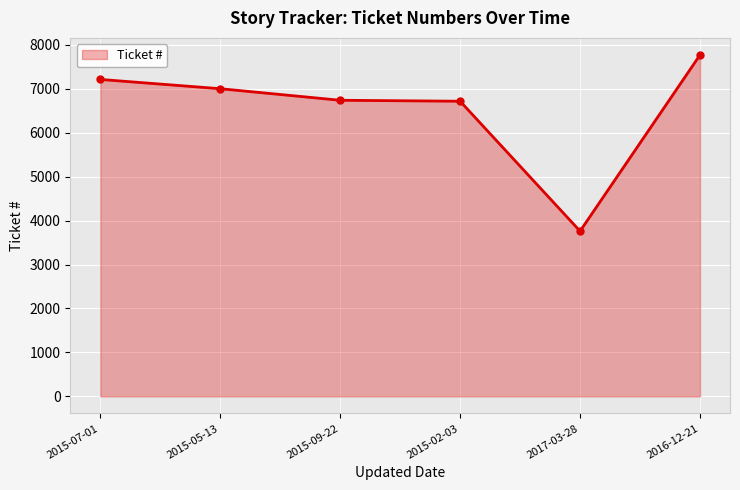

List the labels in order of value, largest first.

2016-12-21, 2015-07-01, 2015-05-13, 2015-09-22, 2015-02-03, 2017-03-28